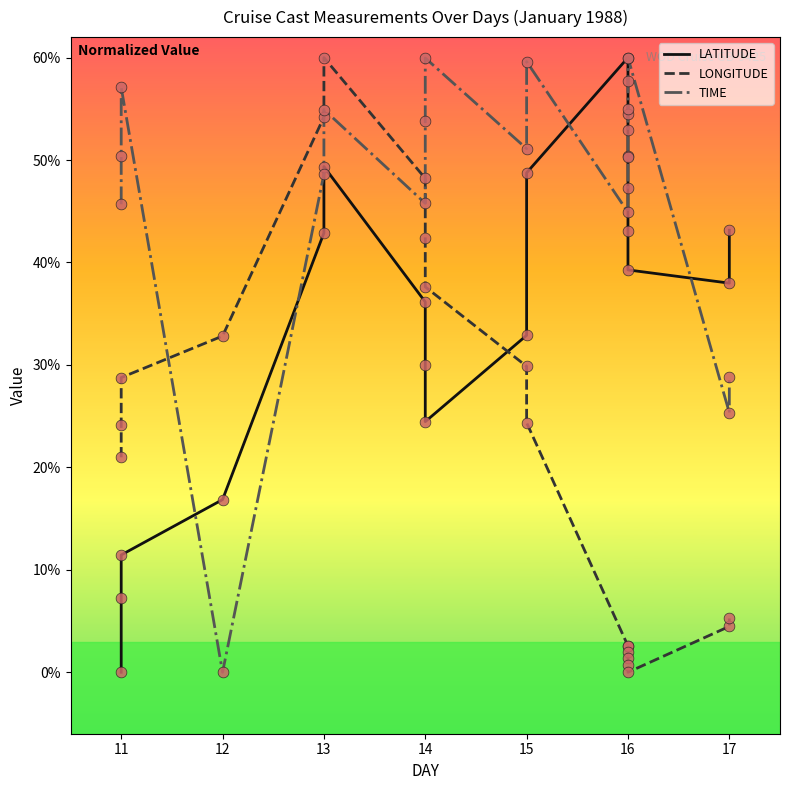

Which series has the largest Y range (max minus min)?

LATITUDE